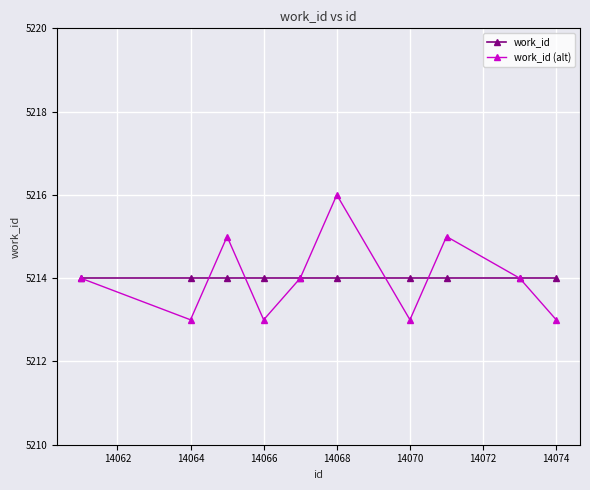

Rank the series by their maximum value, from lowest to highest.

work_id, work_id (alt)